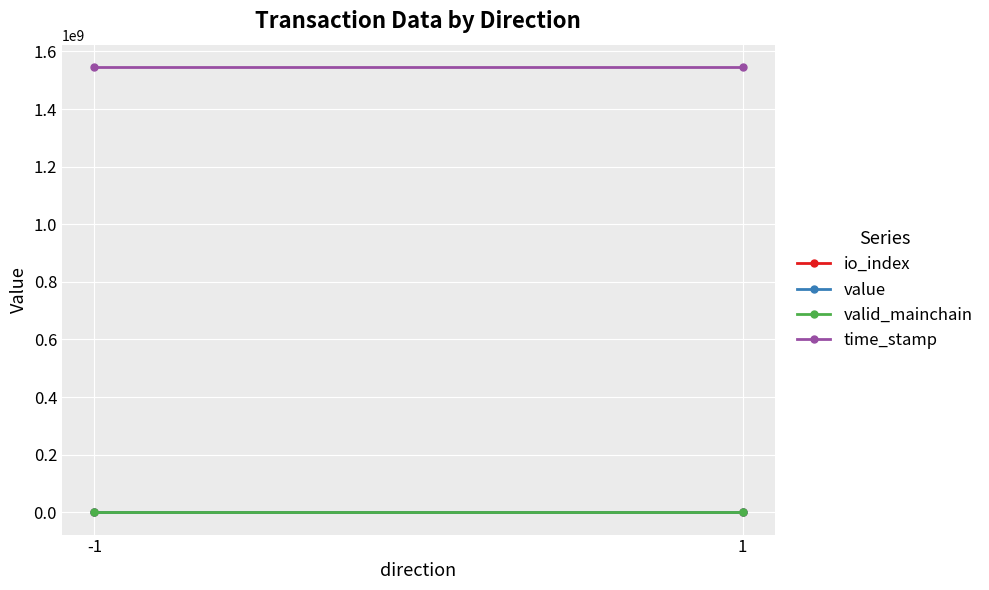

Reading left to right, list all the values displayed in this chart.

io_index: 0.5	0.5
value: 49.2	49.2
valid_mainchain: 1.0	1.0
time_stamp: 1546066992.0	1546066727.0